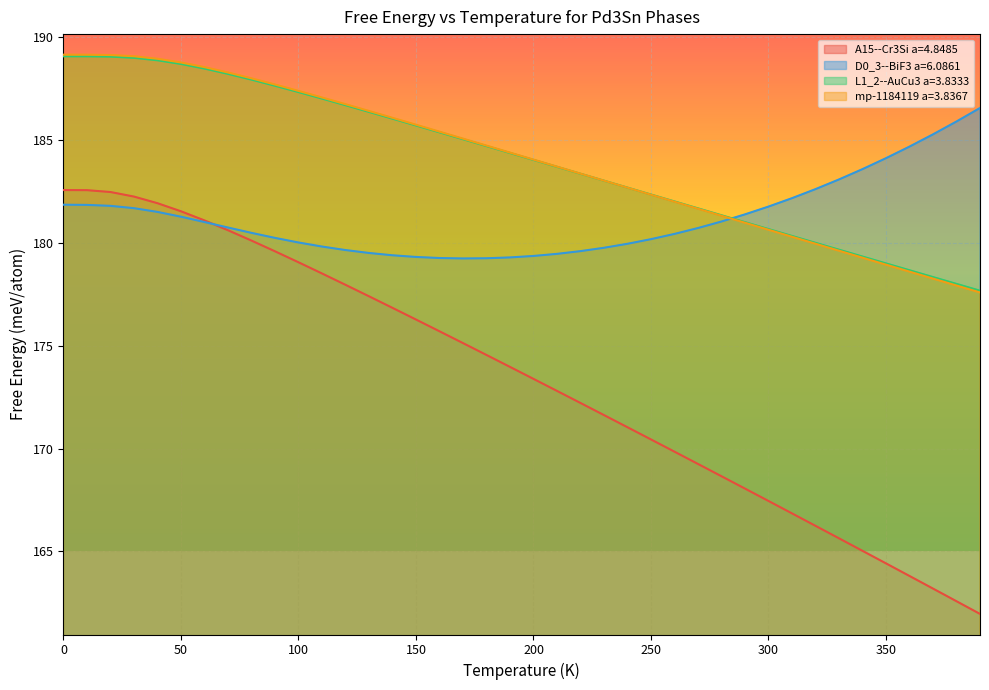

How many data points does each series have?

40